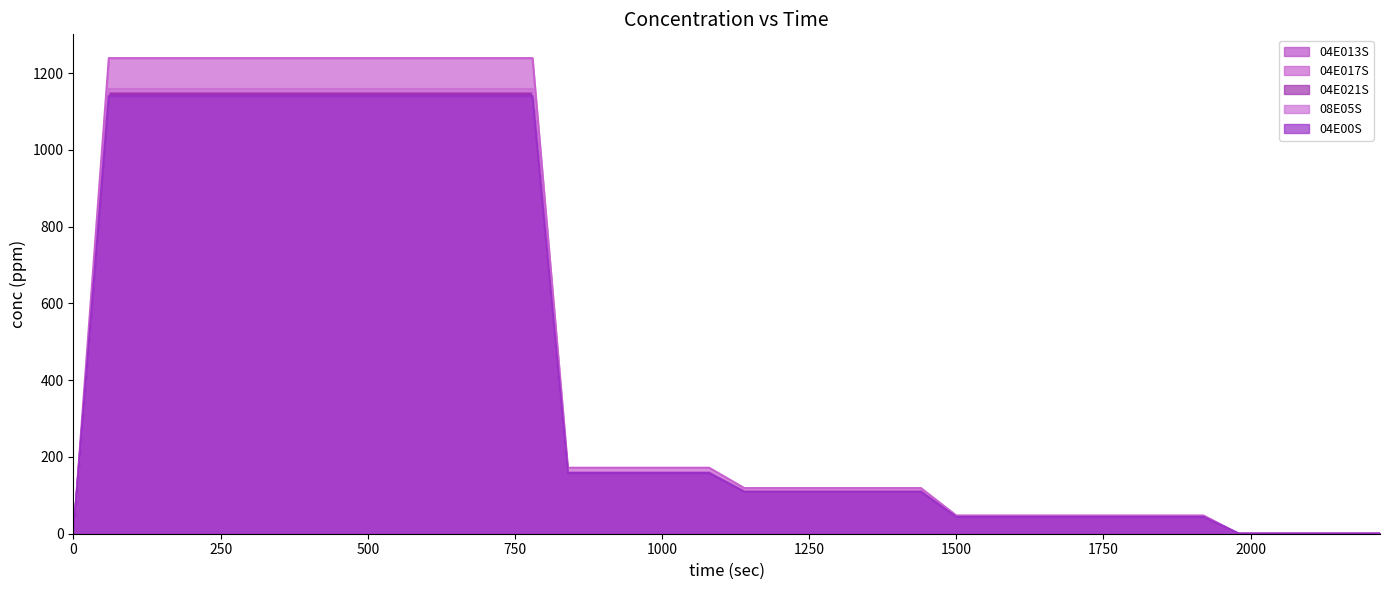

Which series has the largest total across all categories?

04E017S